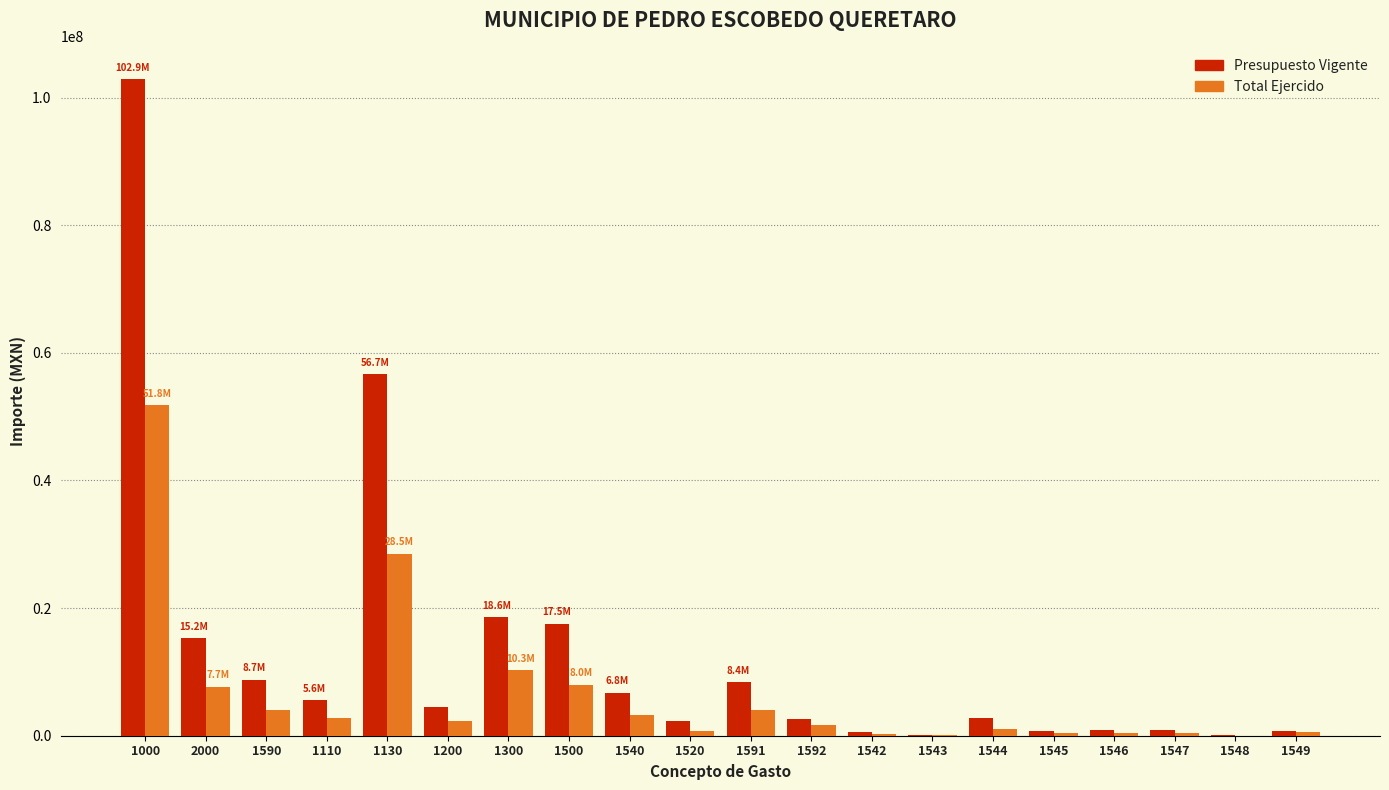

What is the maximum value for Total Ejercido?

51809094.4